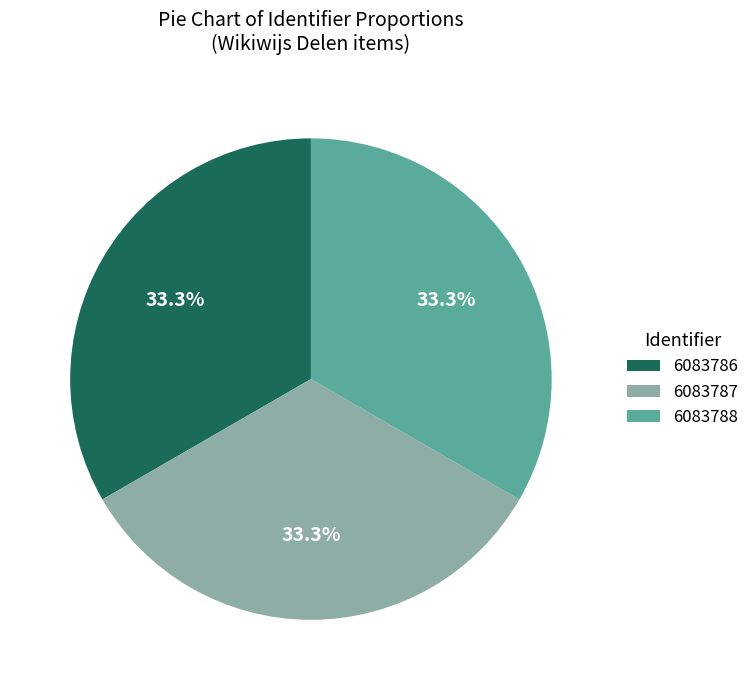

To the nearest percent, what is the average slice percentage?

33%